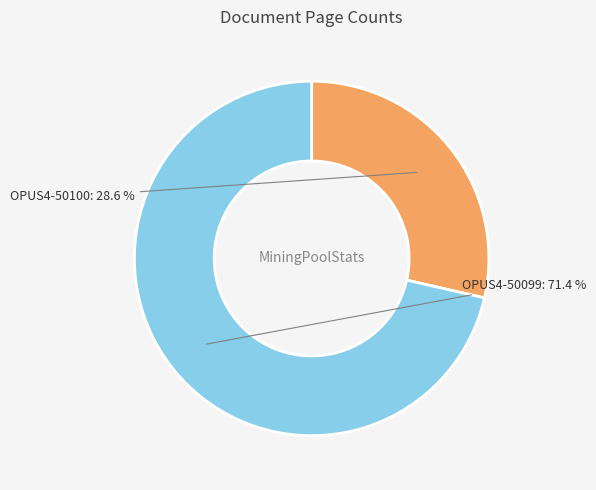

How many segments does this pie chart have?

2